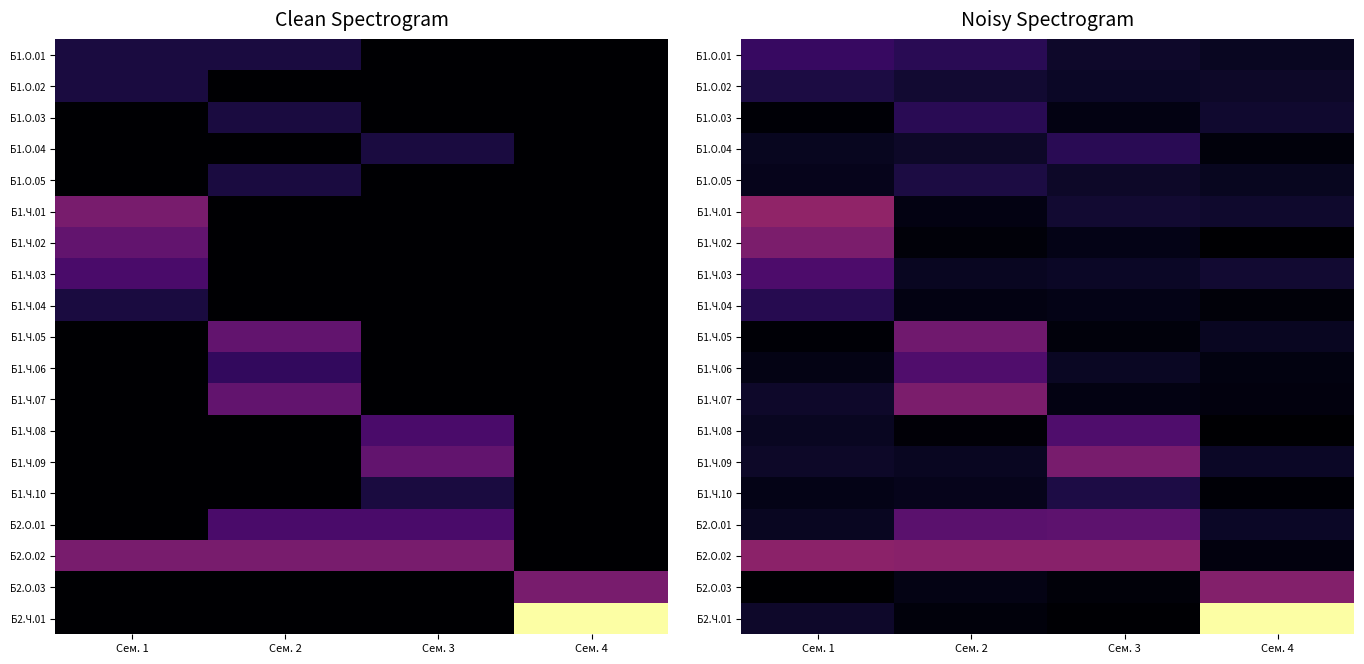

At how many categories does at least one series exceed 406?

1